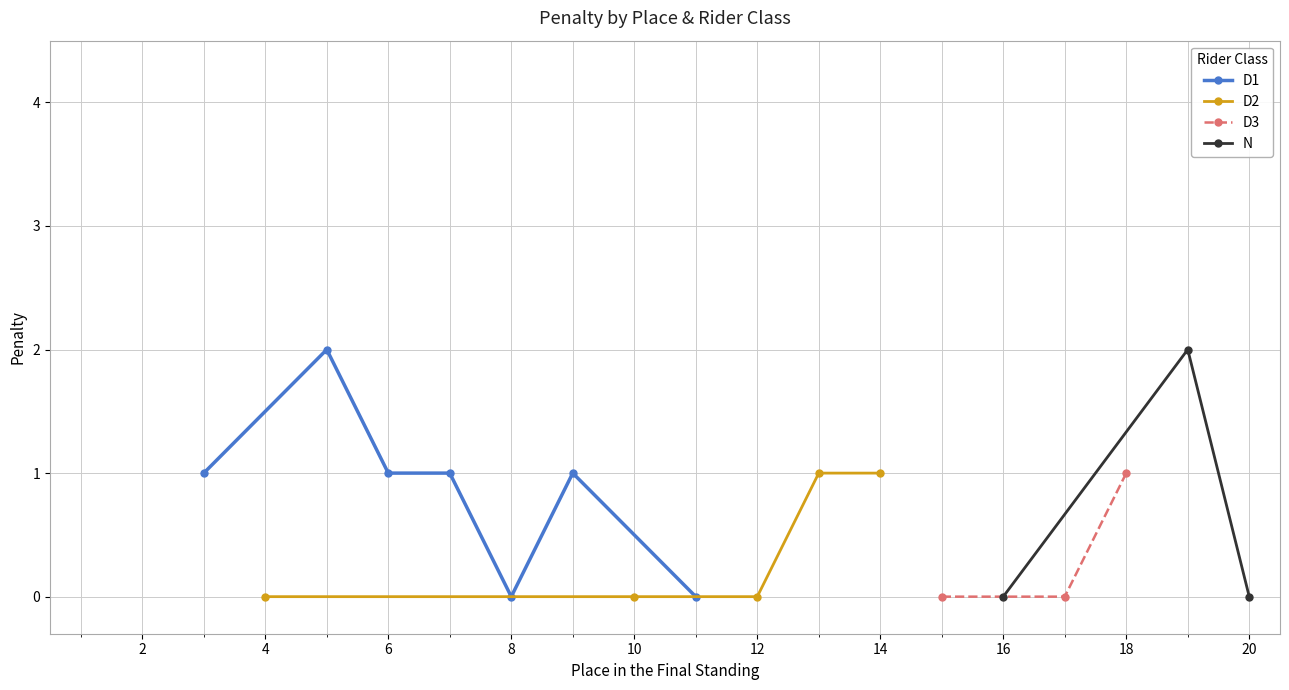

How many lines are shown in the chart?

4